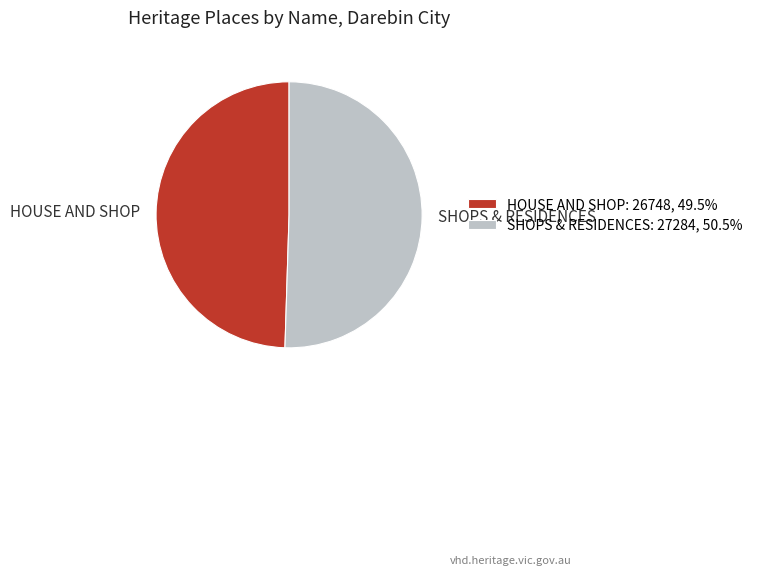

What is the ratio of the value at SHOPS & RESIDENCES: 27284, 50.5% to the value at HOUSE AND SHOP: 26748, 49.5%?

1.0